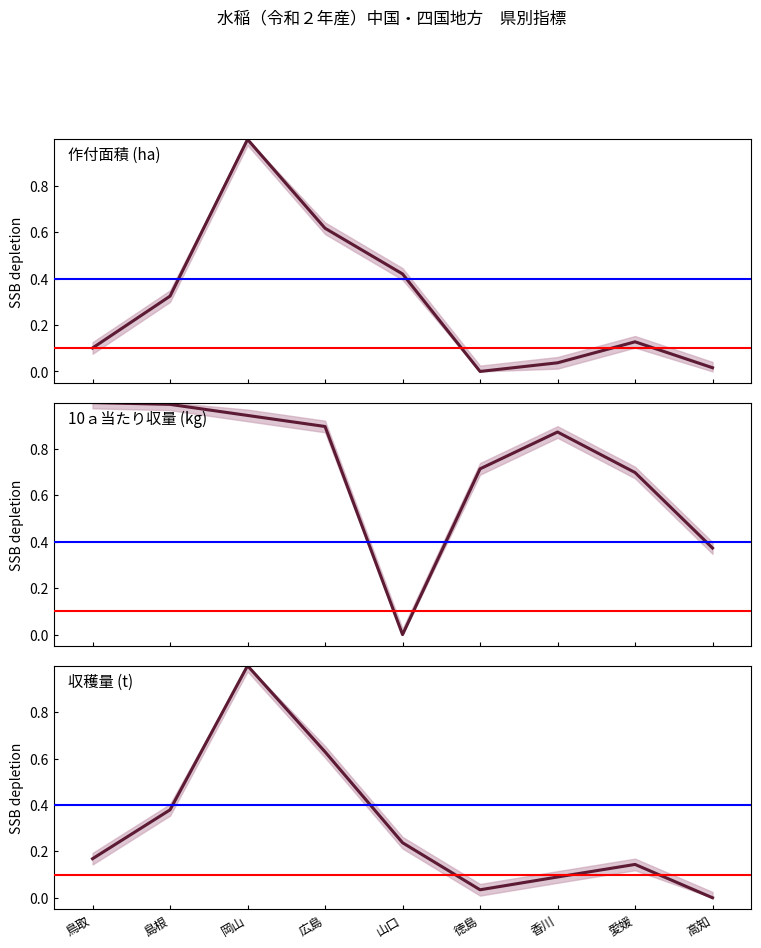

How many series are shown in this chart?

3